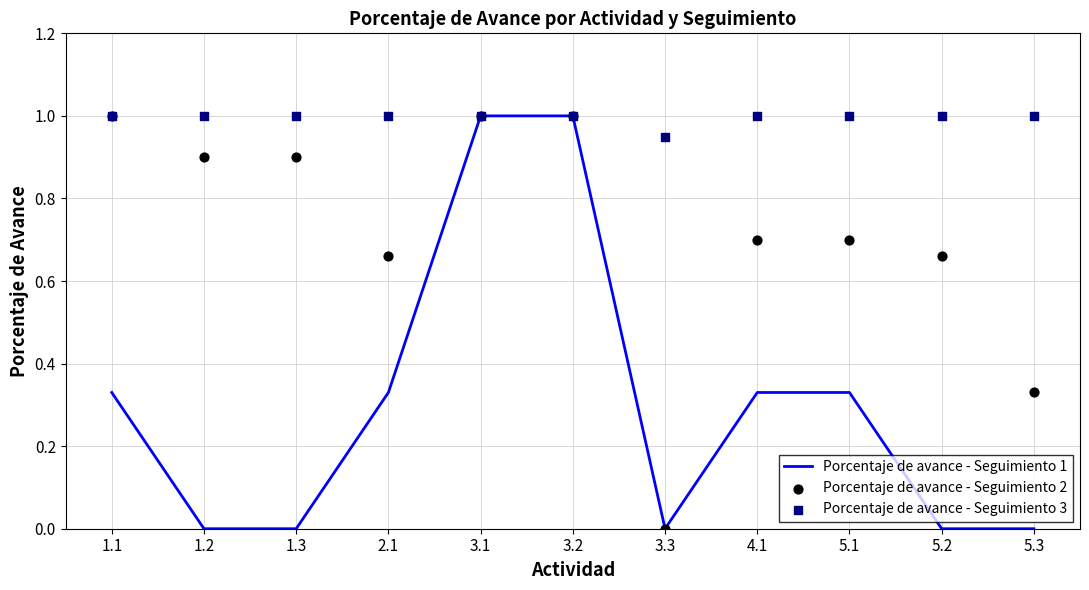

At how many categories does at least one series exceed 0?

11